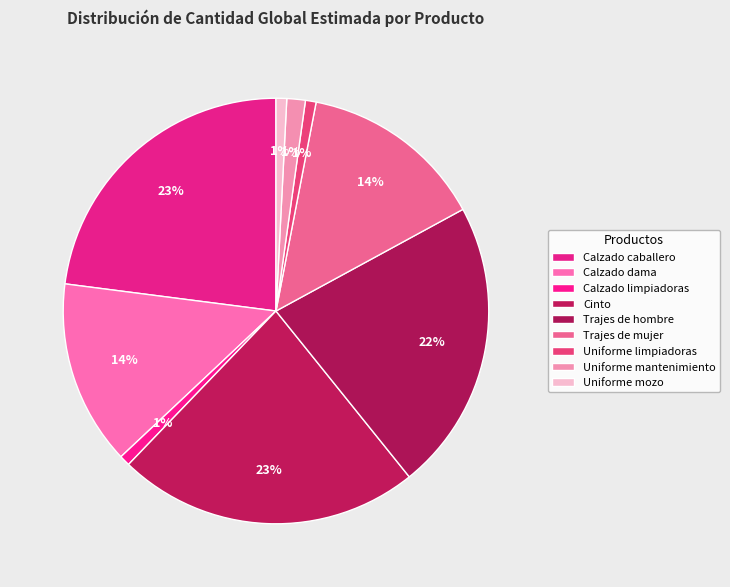

How many segments does this pie chart have?

9